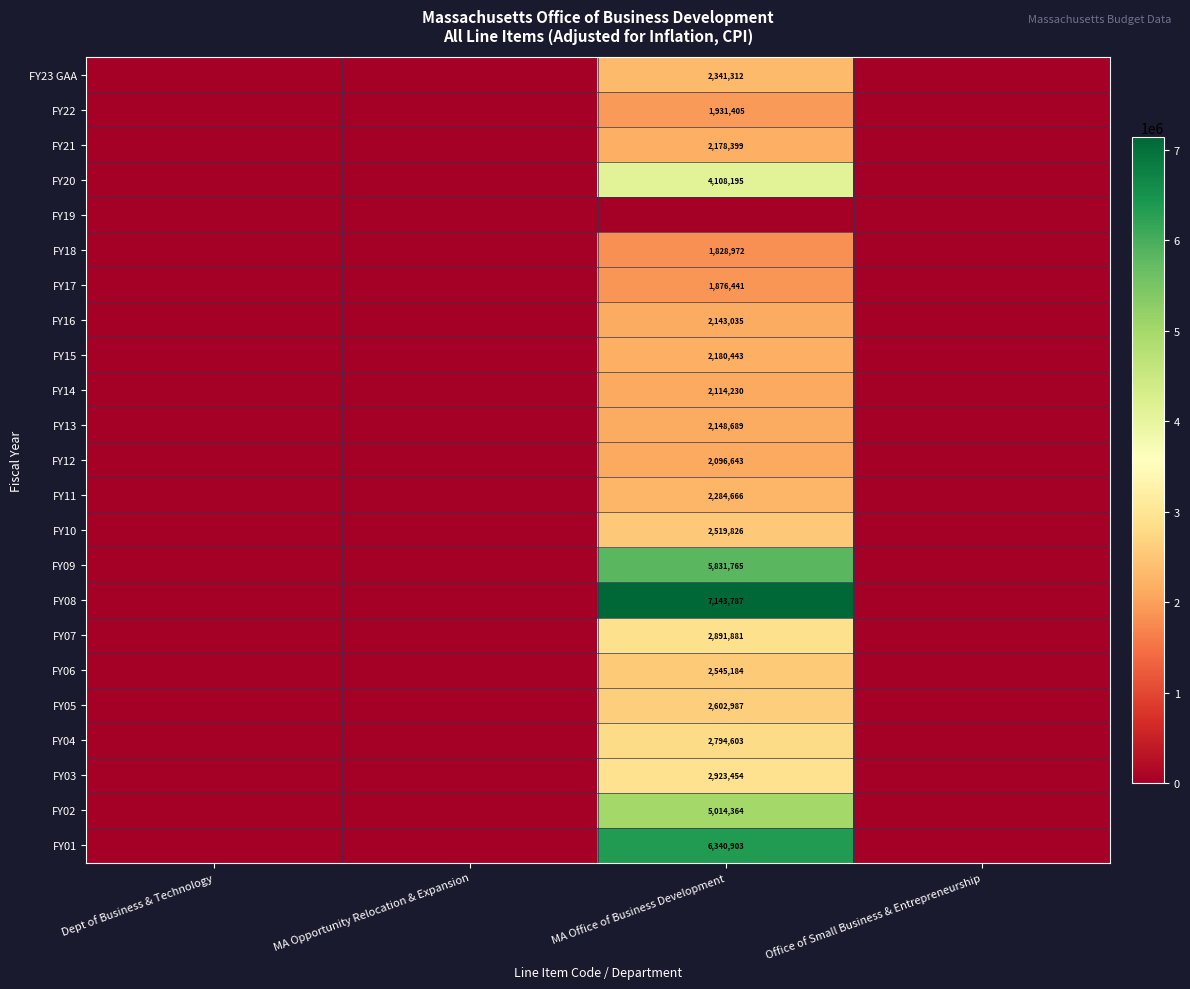

True or false: FY08 has a value of 7143787 at MA Office of Business Development.

True